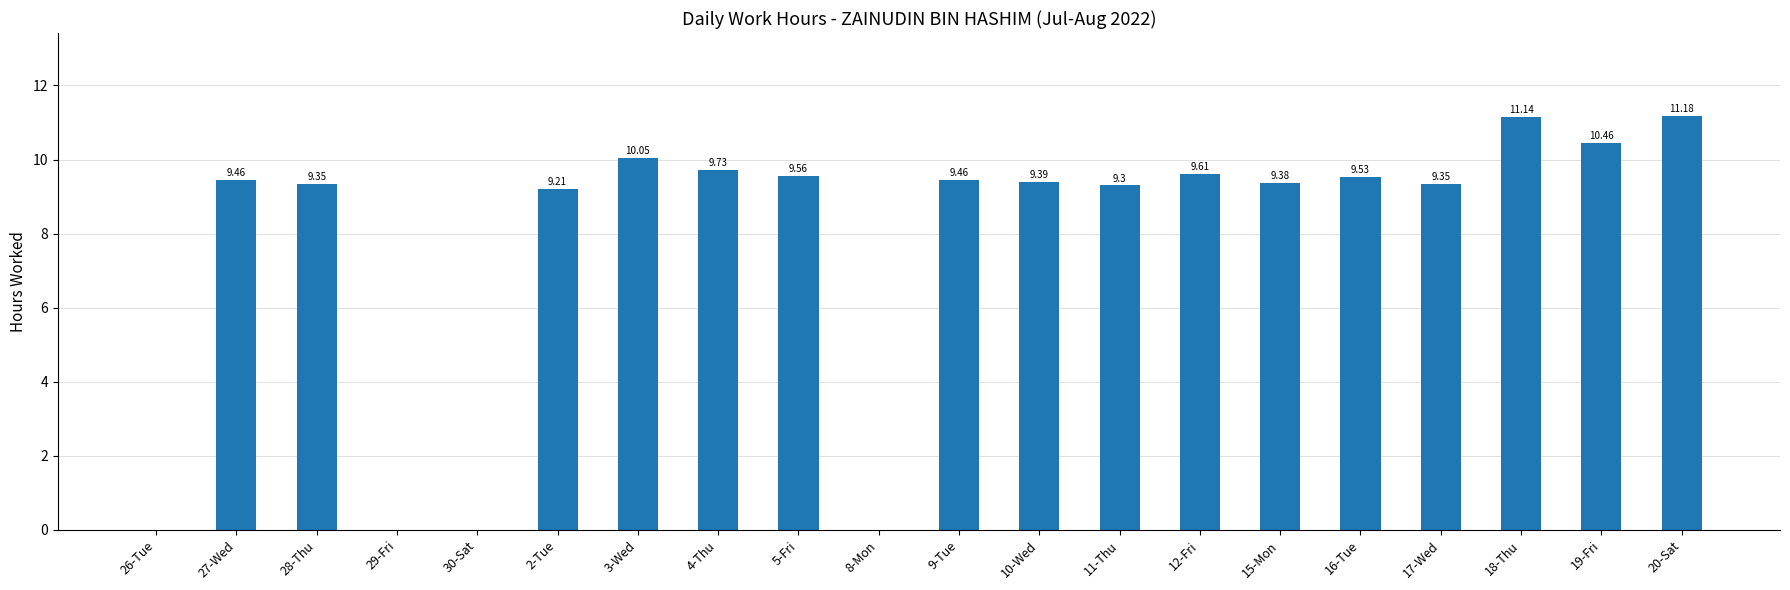

What is the sum of all values?

156.2